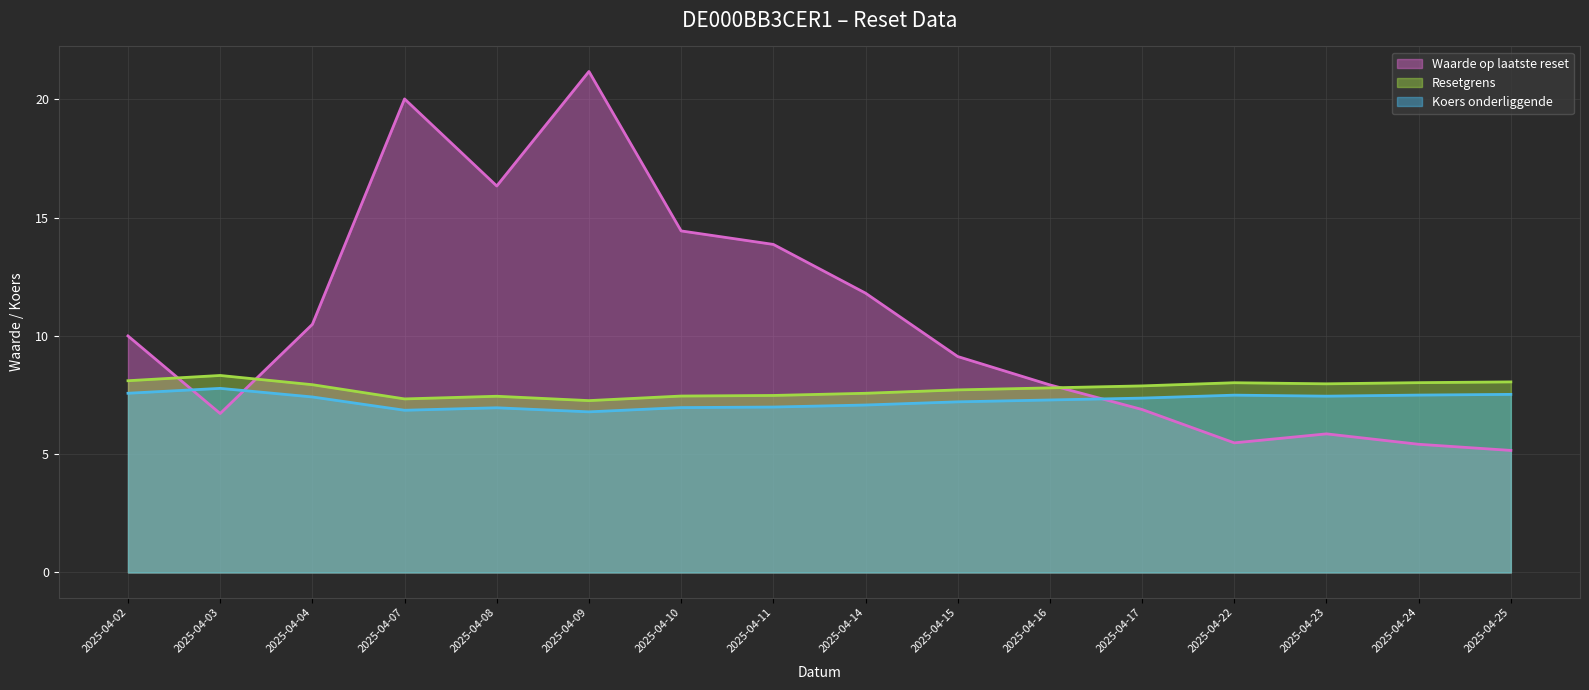

After their last crossing, which series has the higher values: Koers onderliggende or Waarde op laatste reset?

Koers onderliggende